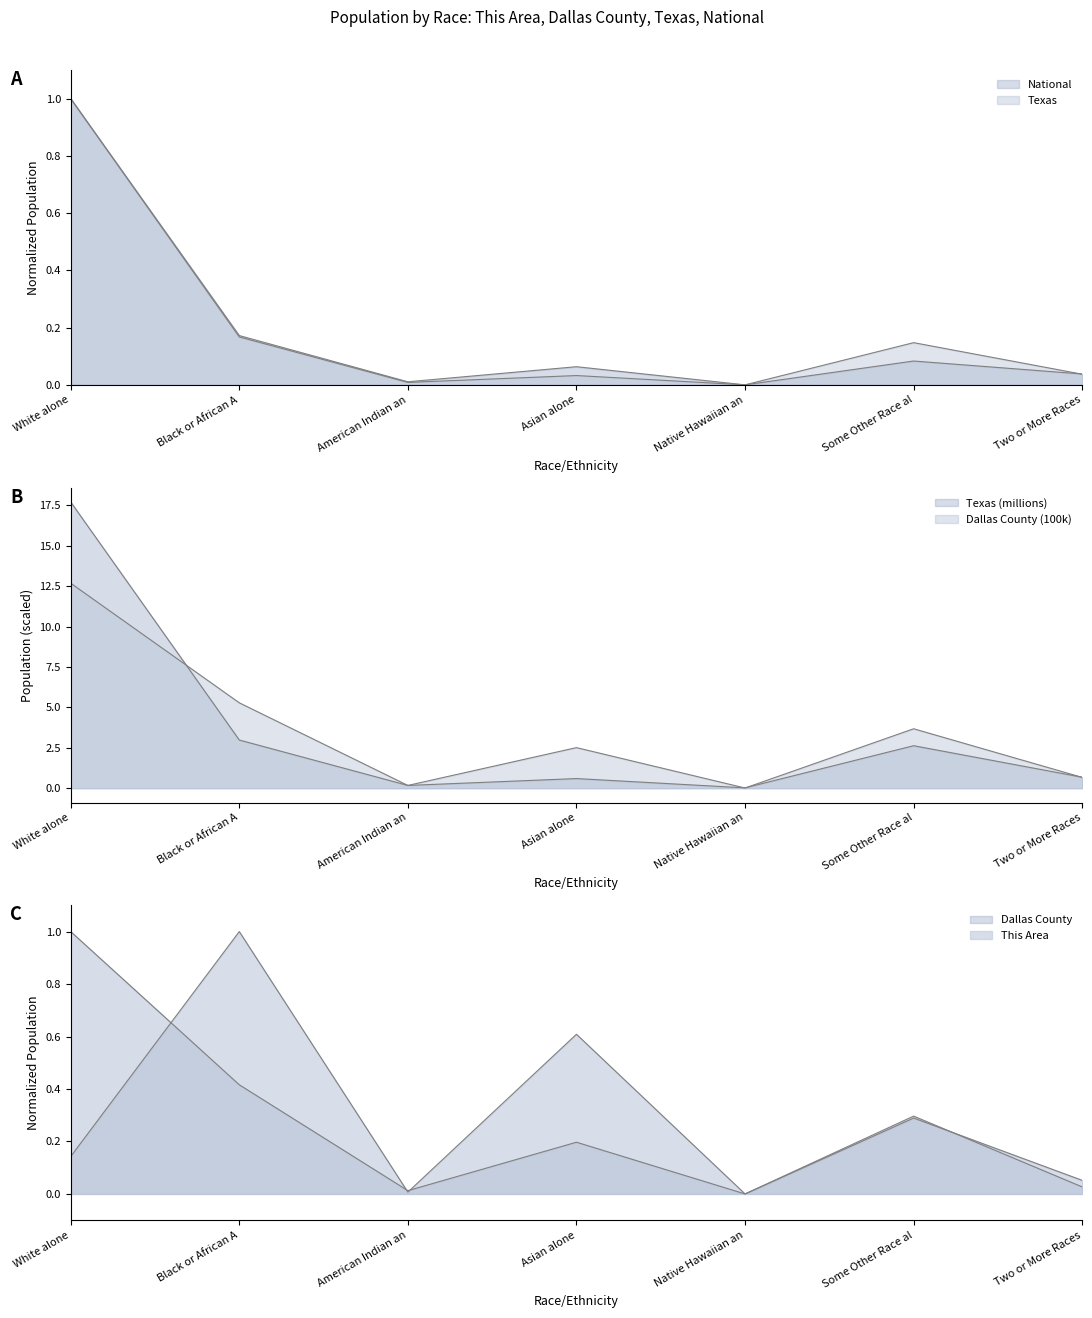

What is the highest value of the Dallas County series?

12.7